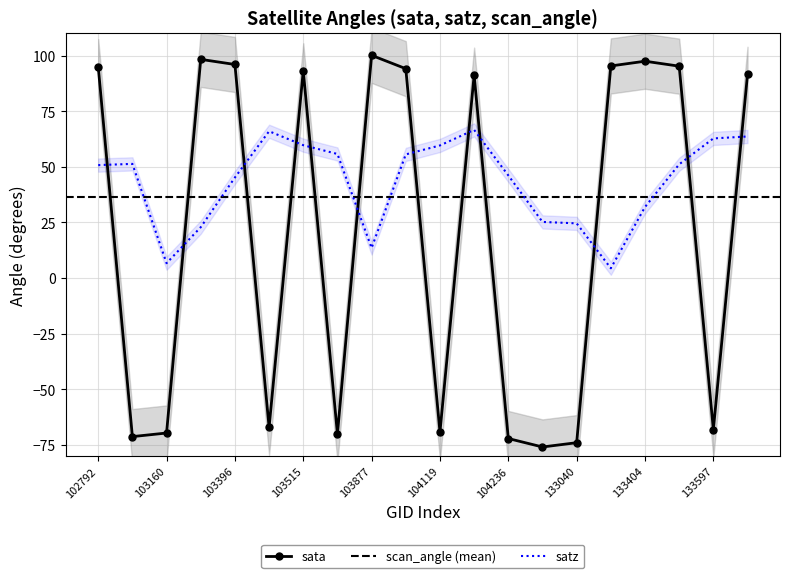

The sata series shows 96.0 at 103396. True or false?

True